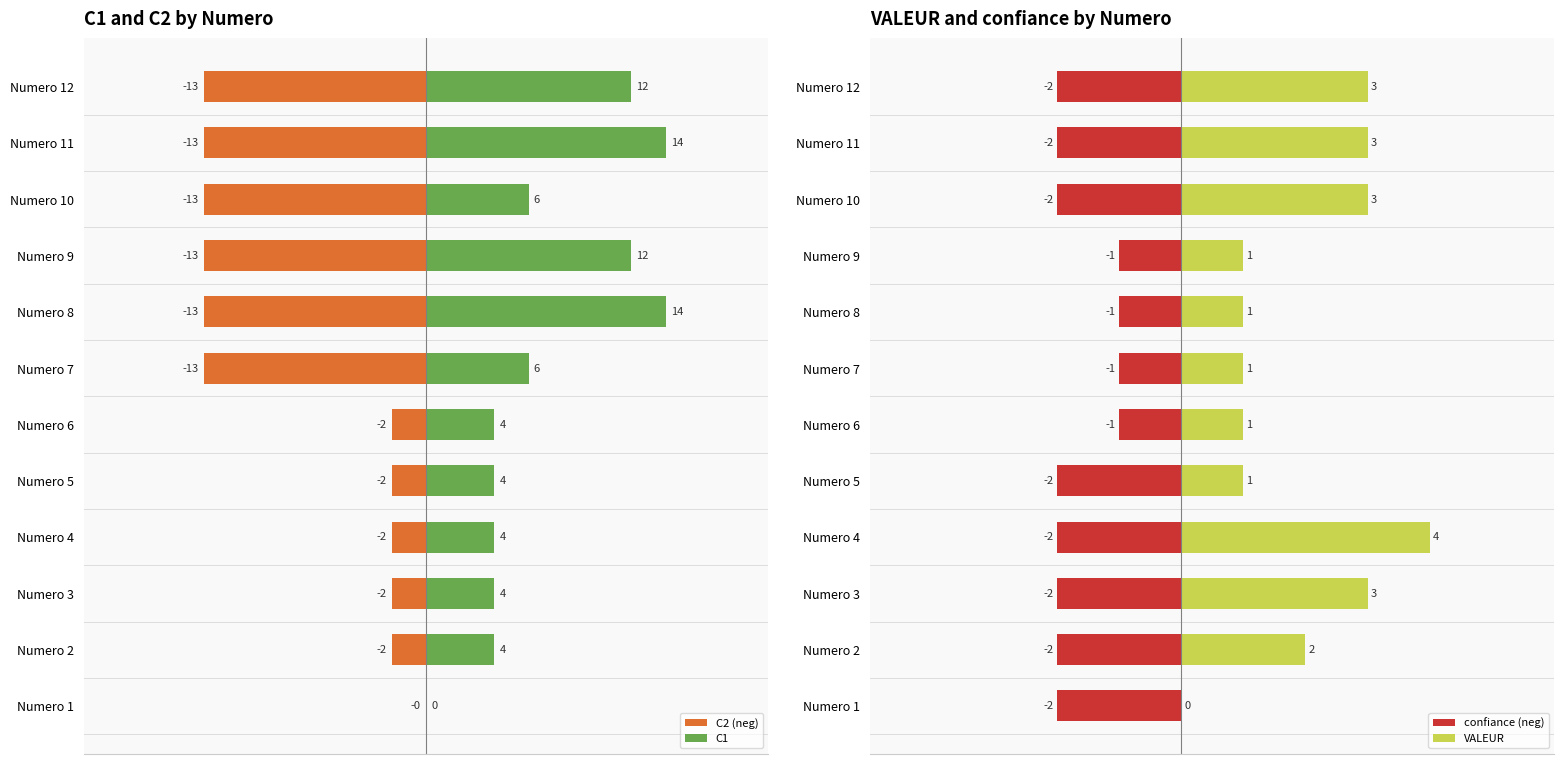

What is the sum of all confiance (neg) values?

-20